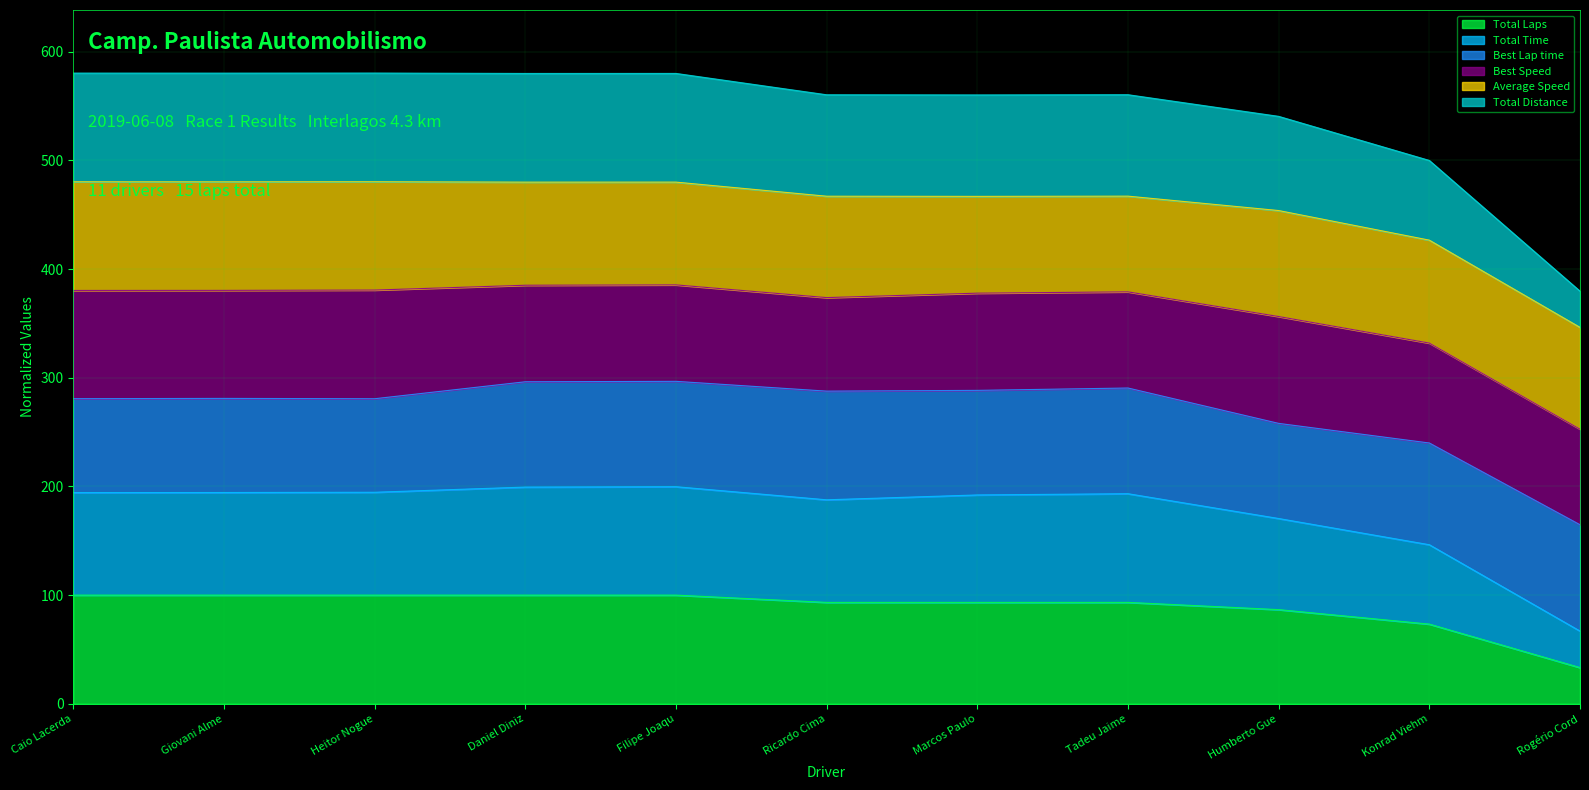

Does the chart have visible grid lines?

Yes